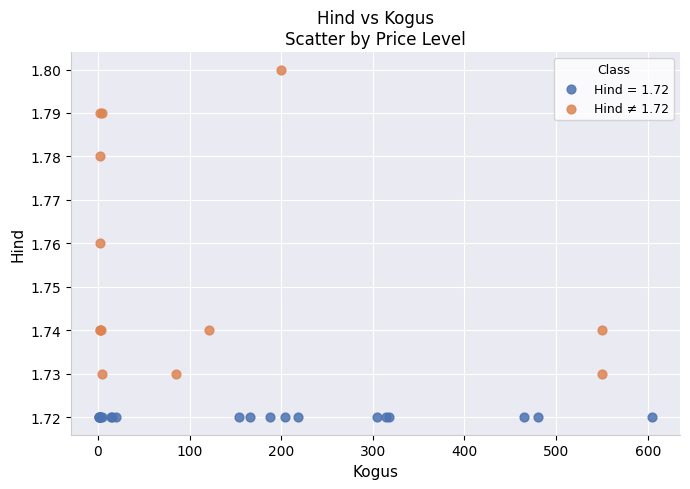

Which series reaches the maximum Y coordinate?

Hind ≠ 1.72